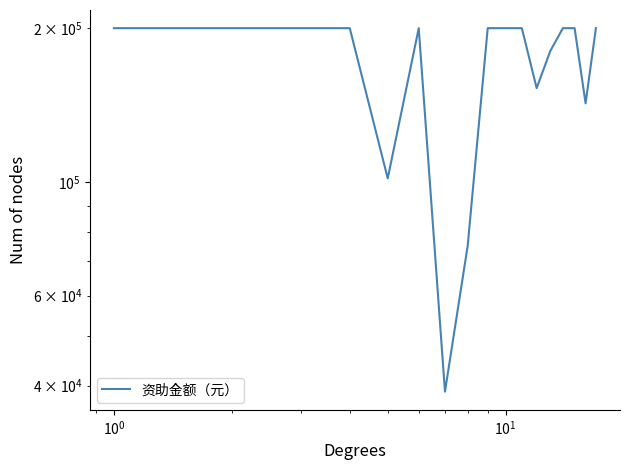

What is the minimum value shown in the chart?

38932.1